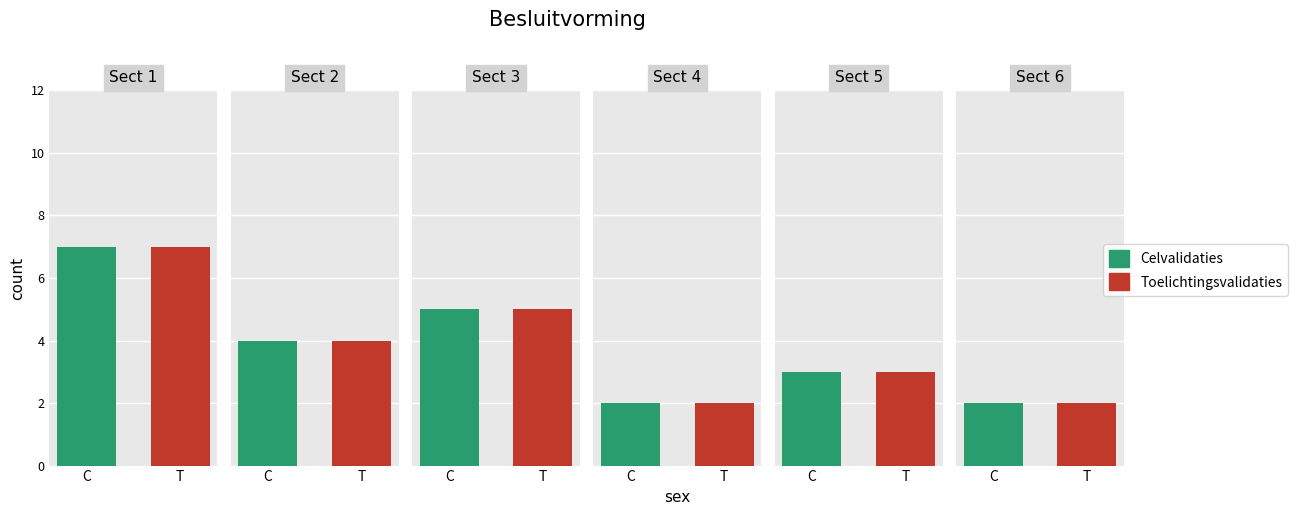

What is the approximate value of Celvalidaties at 3?

2